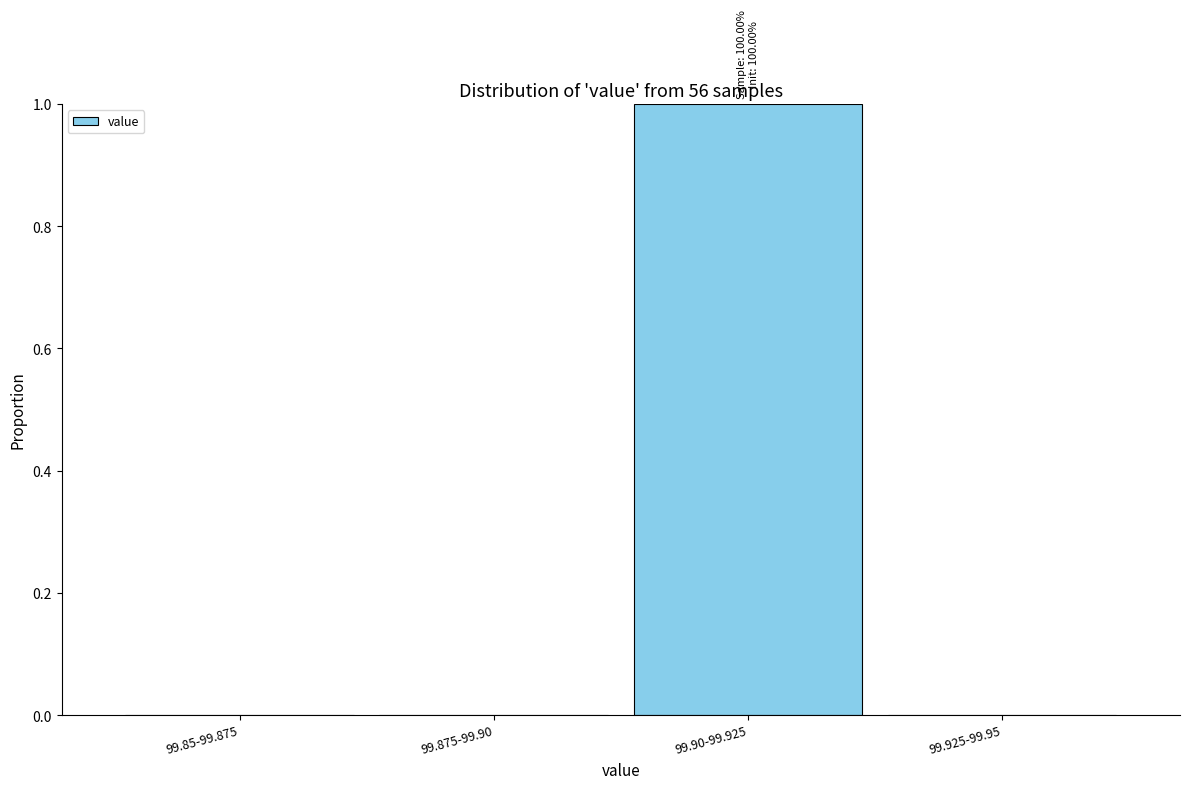

Reading right to left, what are all the values shown in this chart?

99.925-99.95=0	99.90-99.925=1	99.875-99.90=0	99.85-99.875=0